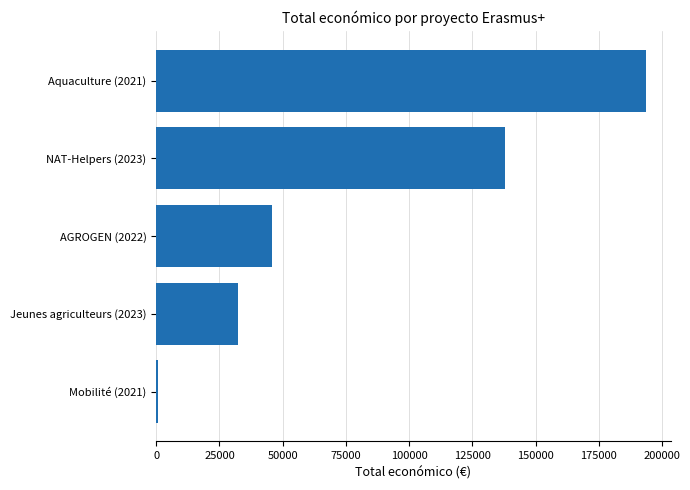

List the labels in order of value, largest first.

Aquaculture (2021), NAT-Helpers (2023), AGROGEN (2022), Jeunes agriculteurs (2023), Mobilité (2021)